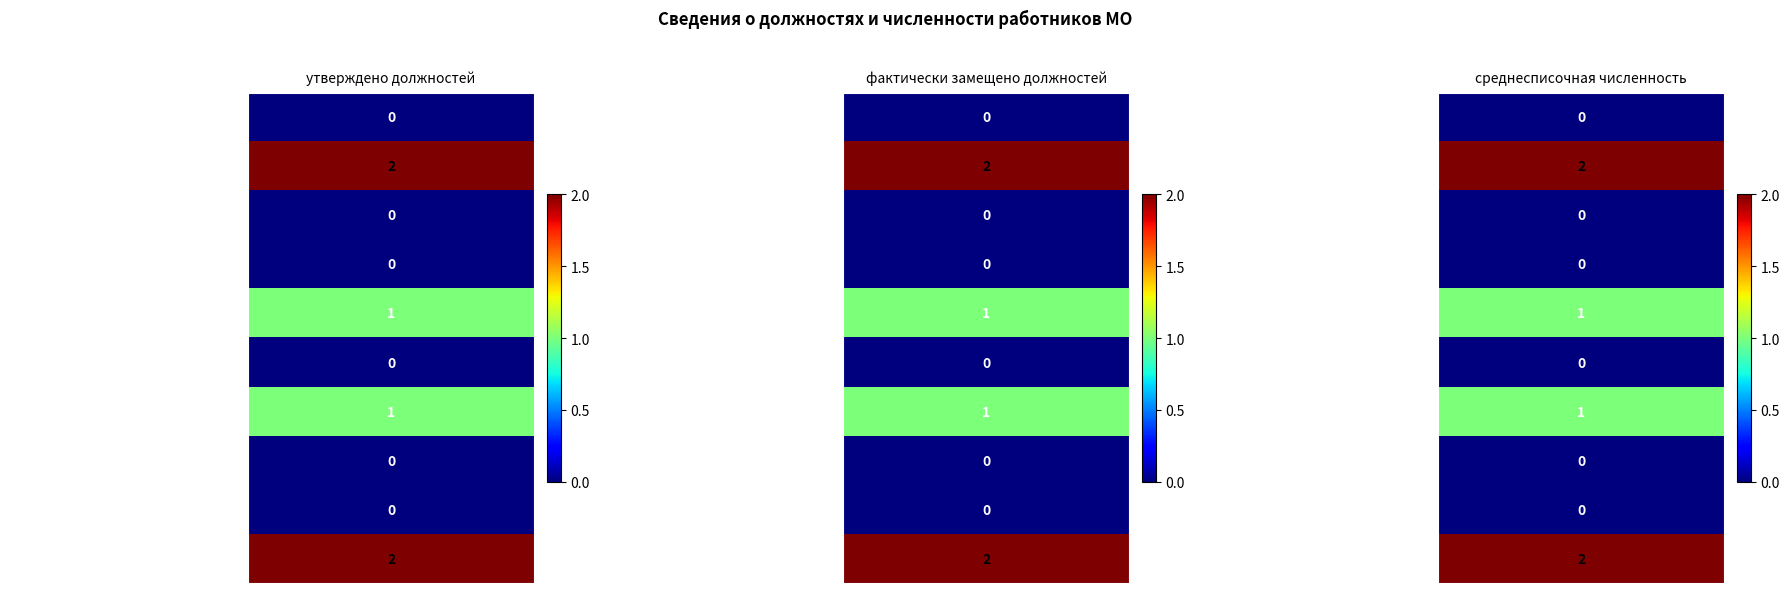

The value of главные at среднесписочная численность is 0. True or false?

True